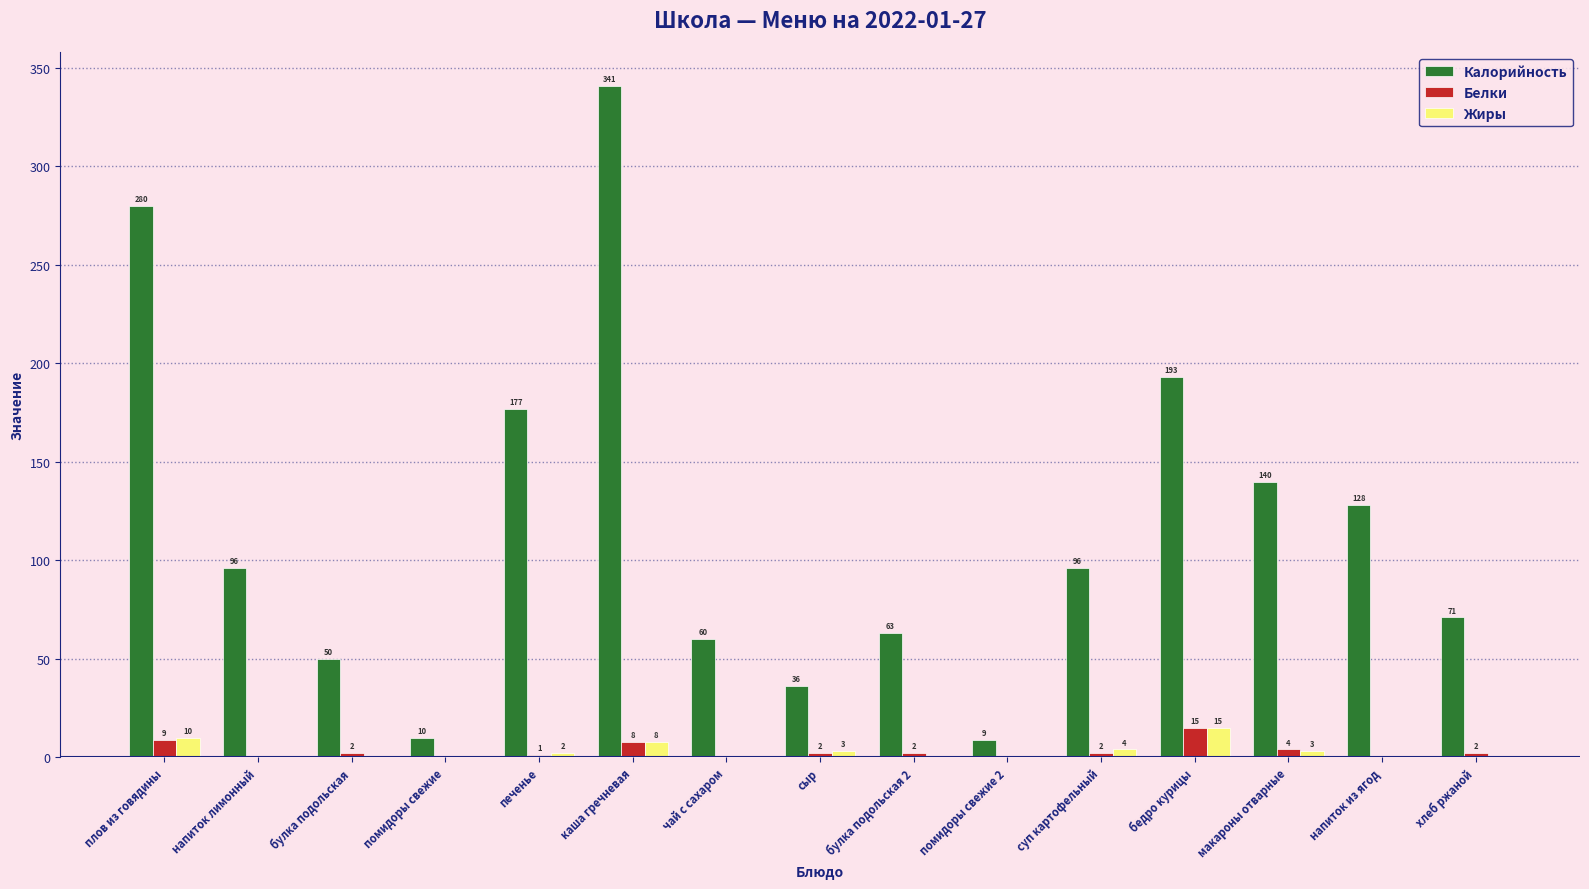

What is the average value of the Белки series?

3